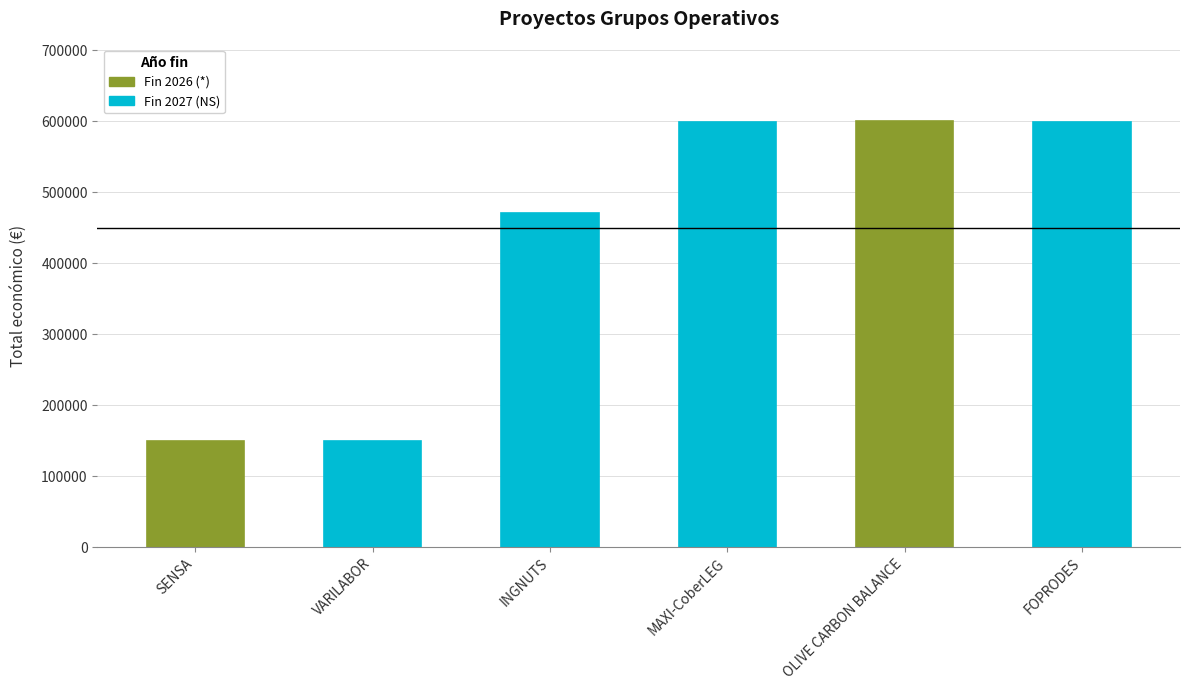

True or false: the data shows 700038 at INGNUTS.

False